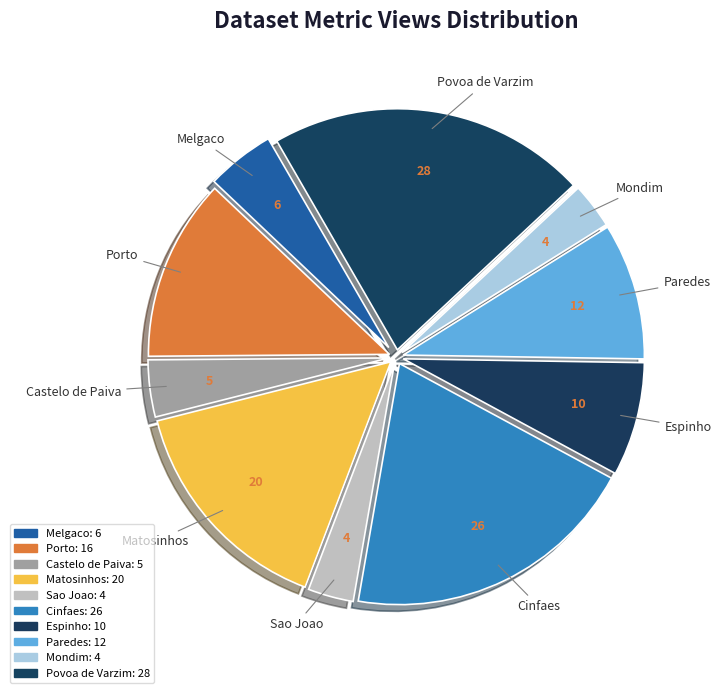

The Espinho slice represents 8% of the pie. True or false?

True